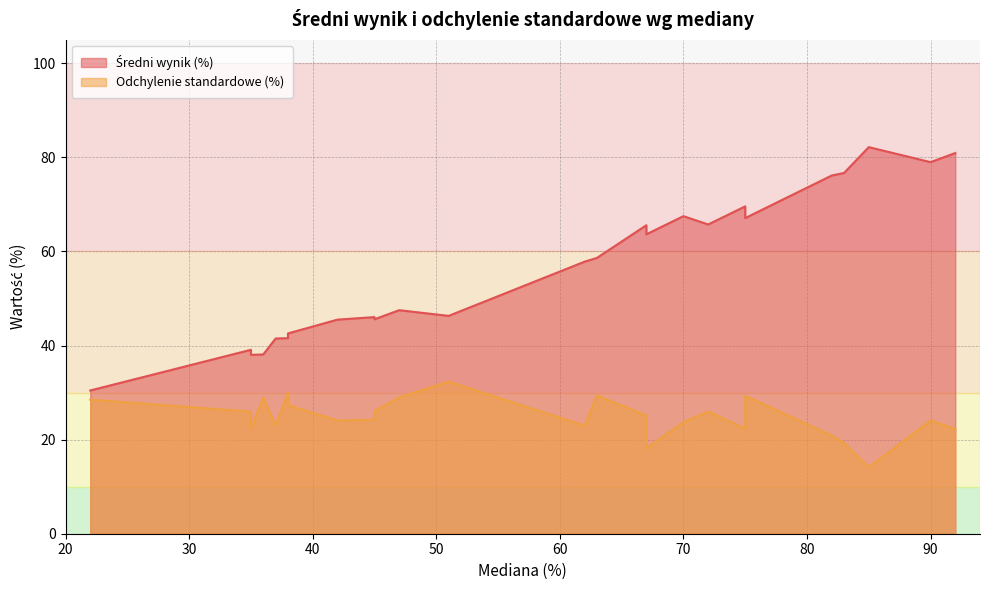

What is the spread (max minus min) of values at 38?

15.3